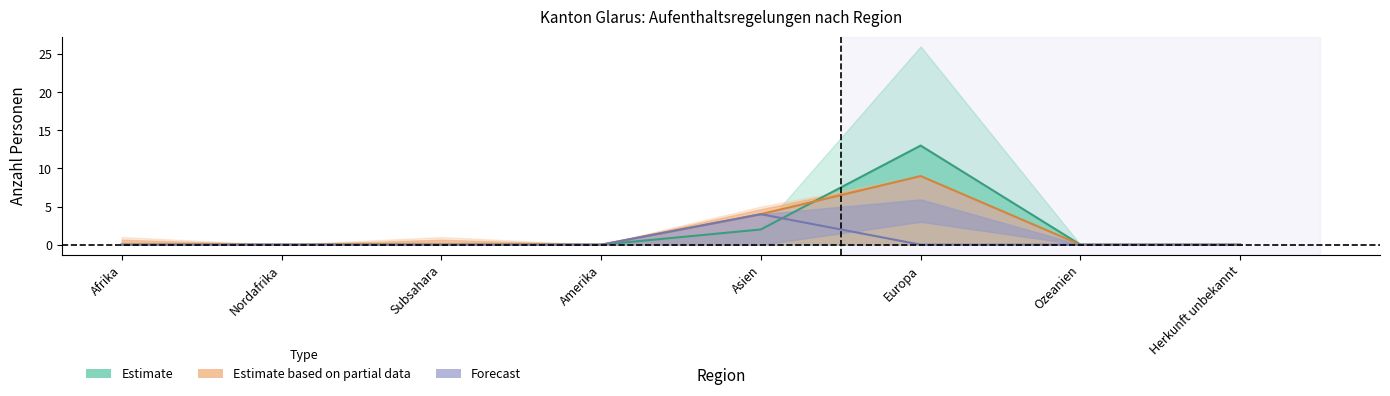

What is the label of the 3rd point from the left?

Subsahara